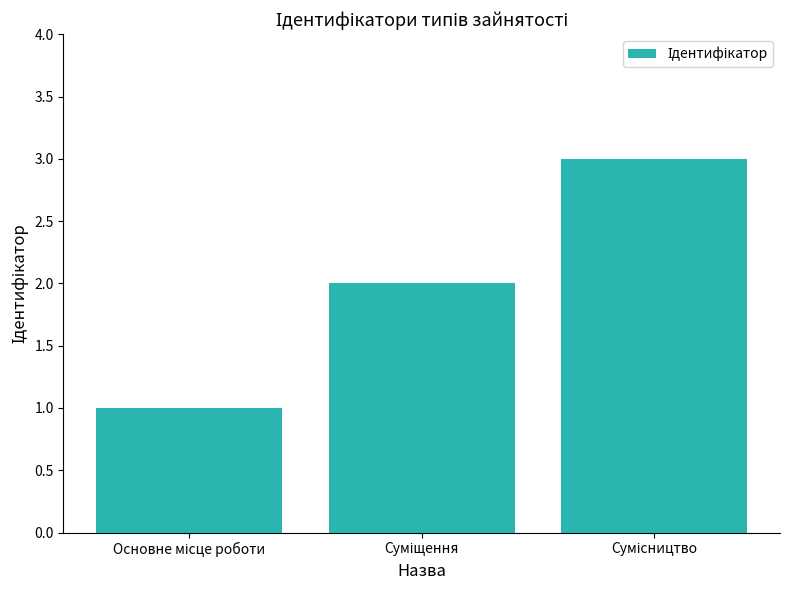

How many values are below 2?

1